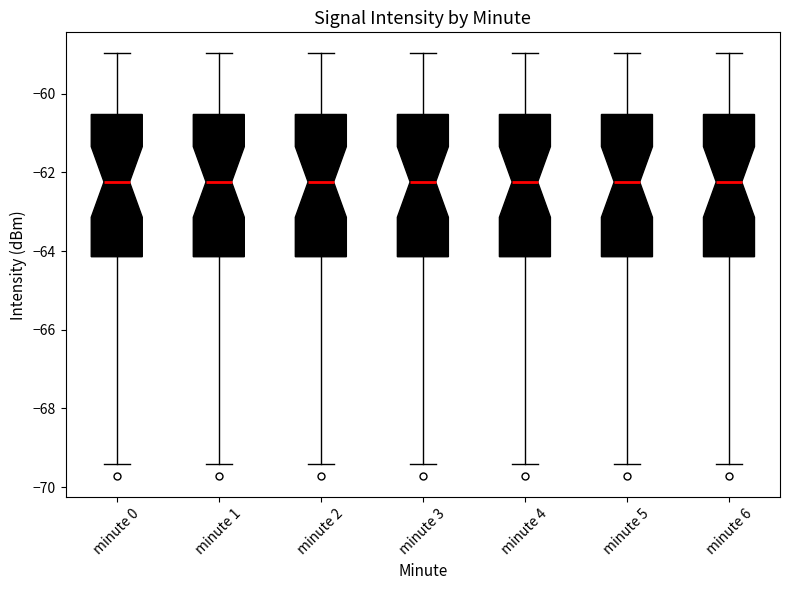

Reading left to right, read every box against the y-axis: the position of its median line, the range the box covers, and the ends of its whiskers. The values are not printed on the chart, so give them approximately, as read against the axis.

minute 0: median -62.2, box -64.2 to -60.6, whiskers -69.4 to -59.0
minute 1: median -62.2, box -64.2 to -60.6, whiskers -69.4 to -59.0
minute 2: median -62.2, box -64.2 to -60.6, whiskers -69.4 to -59.0
minute 3: median -62.2, box -64.2 to -60.6, whiskers -69.4 to -59.0
minute 4: median -62.2, box -64.2 to -60.6, whiskers -69.4 to -59.0
minute 5: median -62.2, box -64.2 to -60.6, whiskers -69.4 to -59.0
minute 6: median -62.2, box -64.2 to -60.6, whiskers -69.4 to -59.0